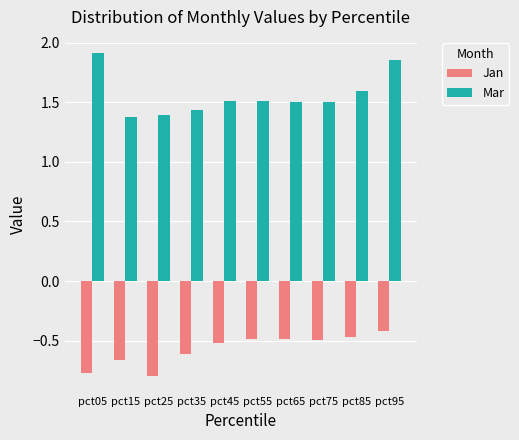

Which series has the largest total across all categories?

Mar